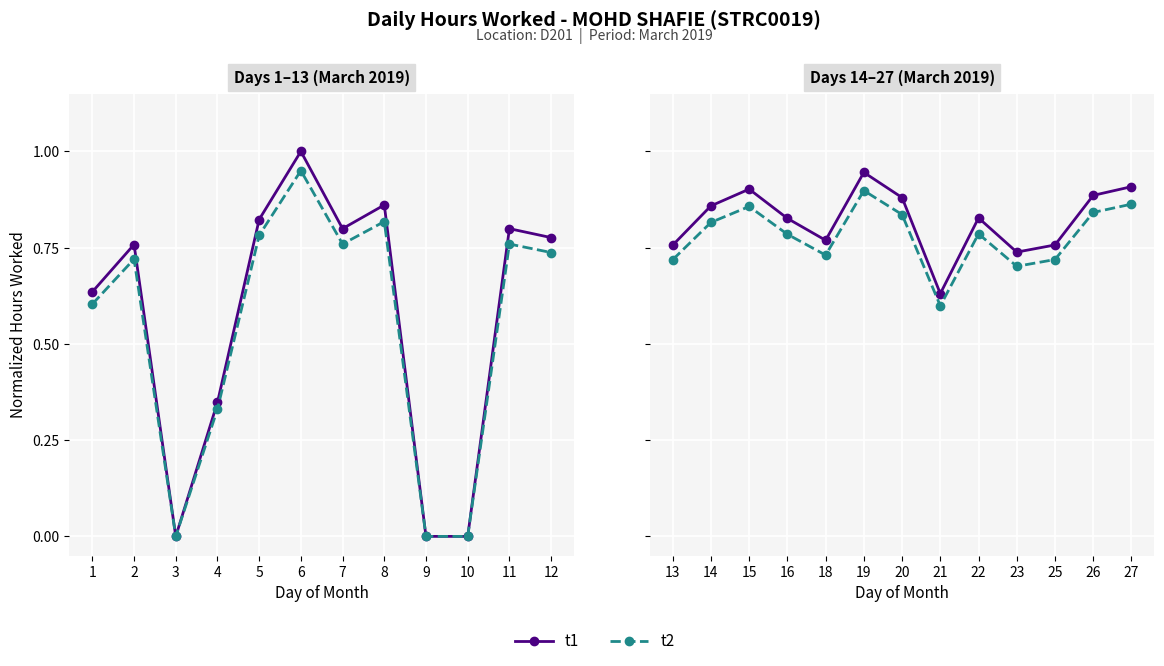

What is the average value of the t1 series?

0.8